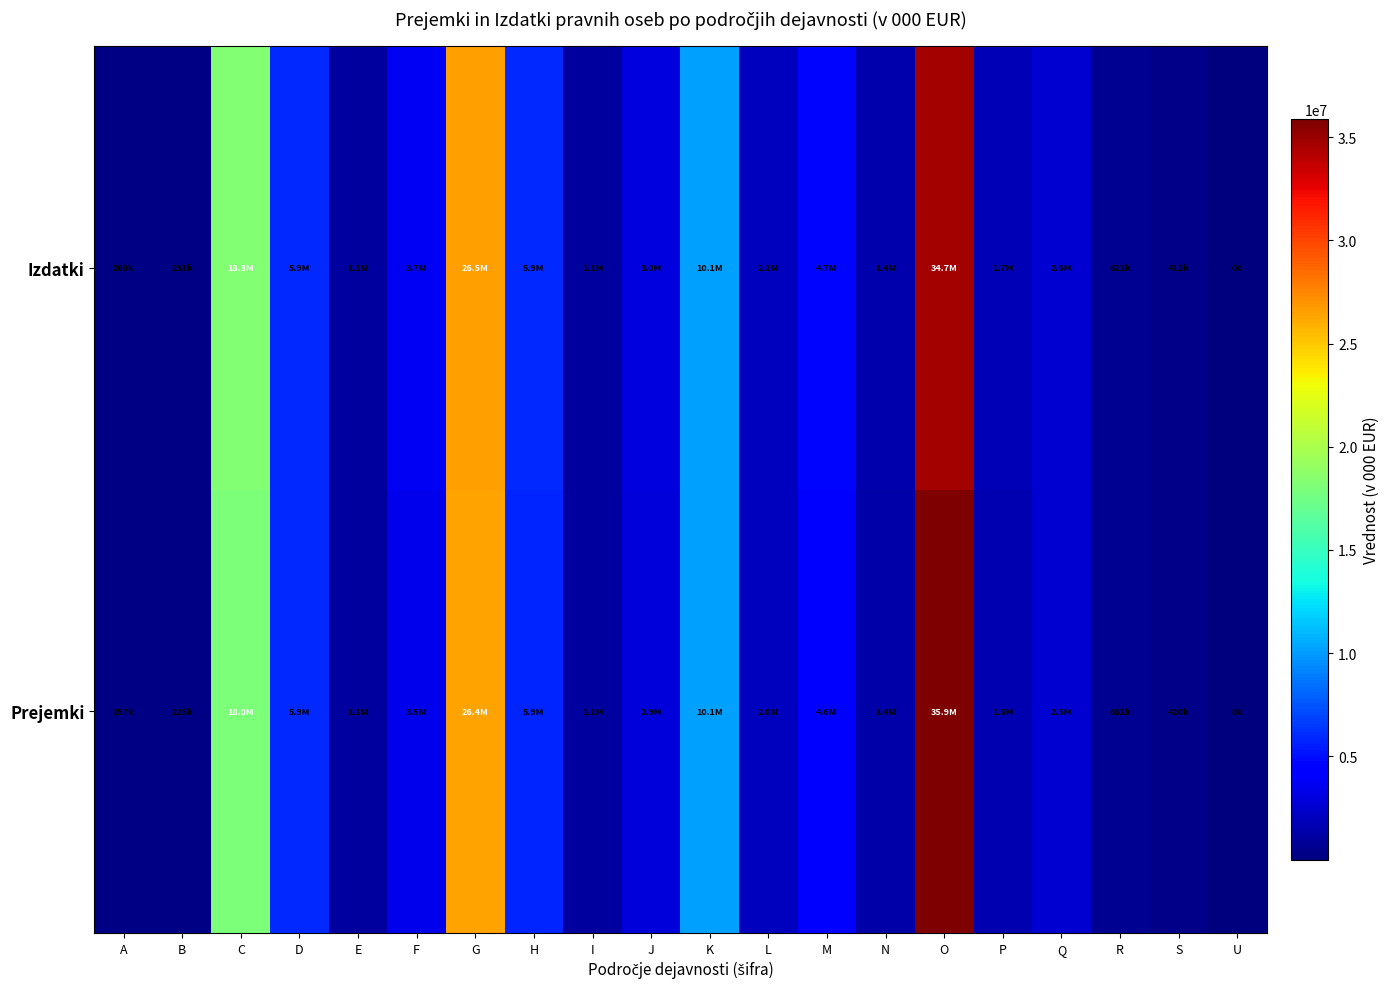

What is the spread (max minus min) of values at C?

240562.2